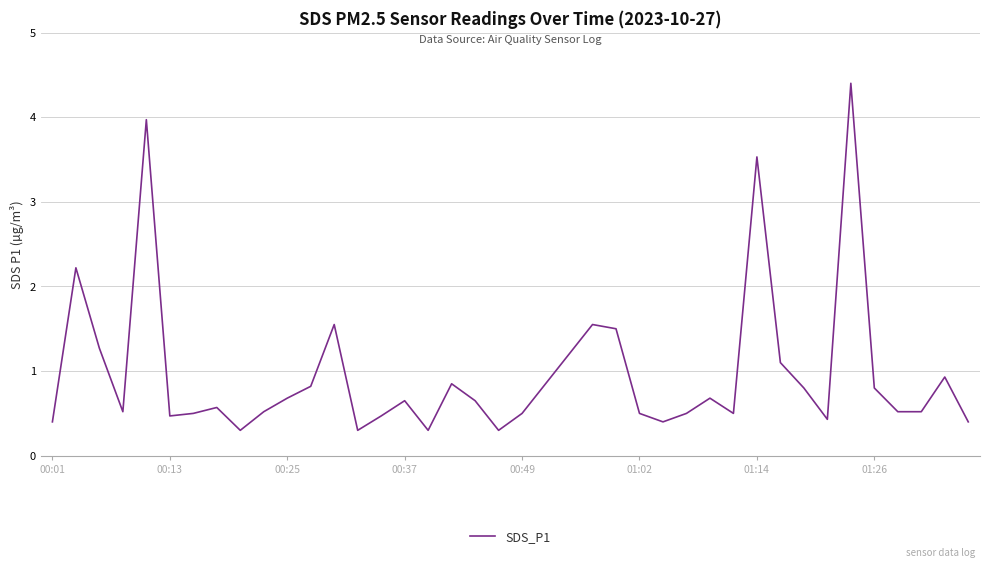

What is the difference between the maximum and minimum values?

4.1